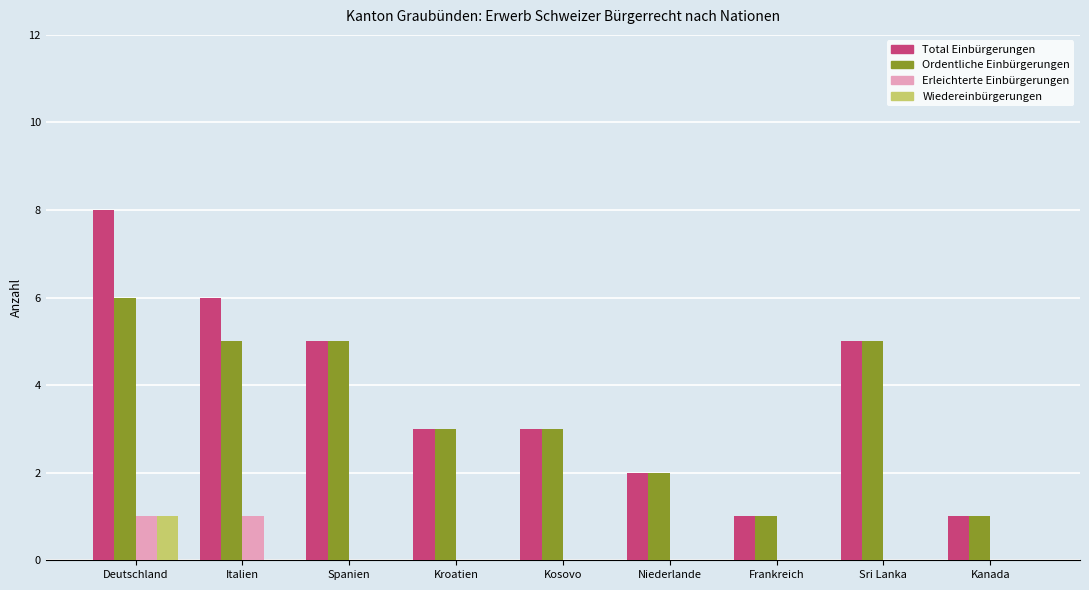

Reading right to left, extract all data points from this chart.

Total Einbürgerungen: Kanada=1	Sri Lanka=5	Frankreich=1	Niederlande=2	Kosovo=3	Kroatien=3	Spanien=5	Italien=6	Deutschland=8
Ordentliche Einbürgerungen: Kanada=1	Sri Lanka=5	Frankreich=1	Niederlande=2	Kosovo=3	Kroatien=3	Spanien=5	Italien=5	Deutschland=6
Erleichterte Einbürgerungen: Kanada=0	Sri Lanka=0	Frankreich=0	Niederlande=0	Kosovo=0	Kroatien=0	Spanien=0	Italien=1	Deutschland=1
Wiedereinbürgerungen: Kanada=0	Sri Lanka=0	Frankreich=0	Niederlande=0	Kosovo=0	Kroatien=0	Spanien=0	Italien=0	Deutschland=1